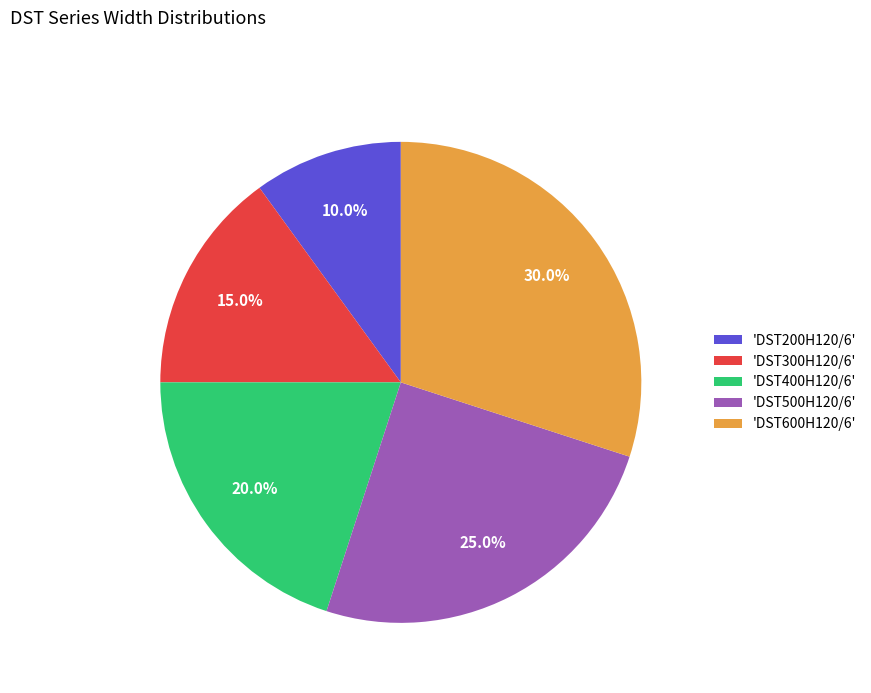

What is the largest slice in the pie chart?

'DST600H120/6'